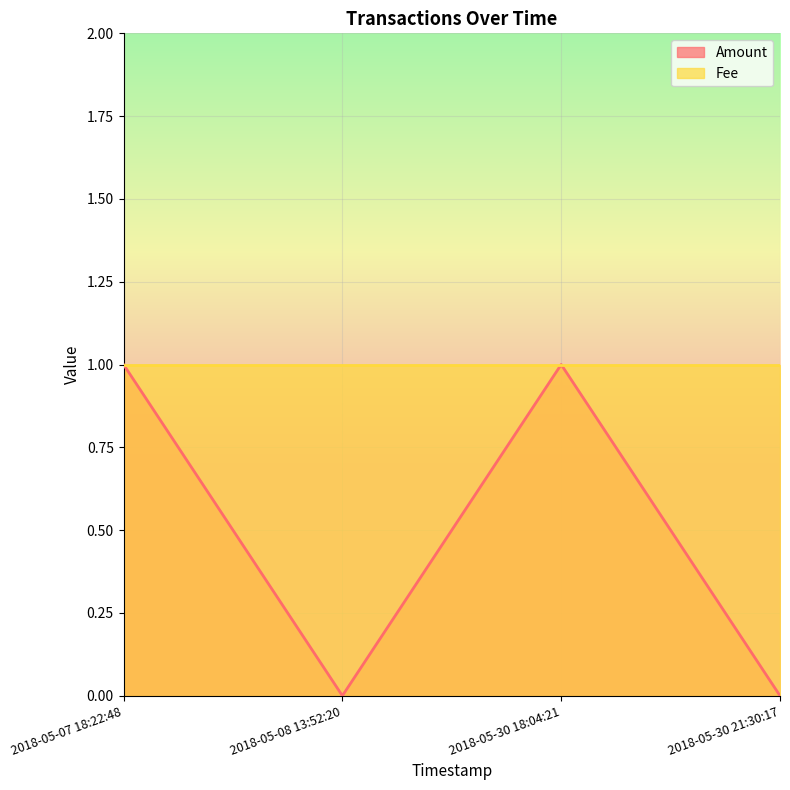

How many values are above zero?

2